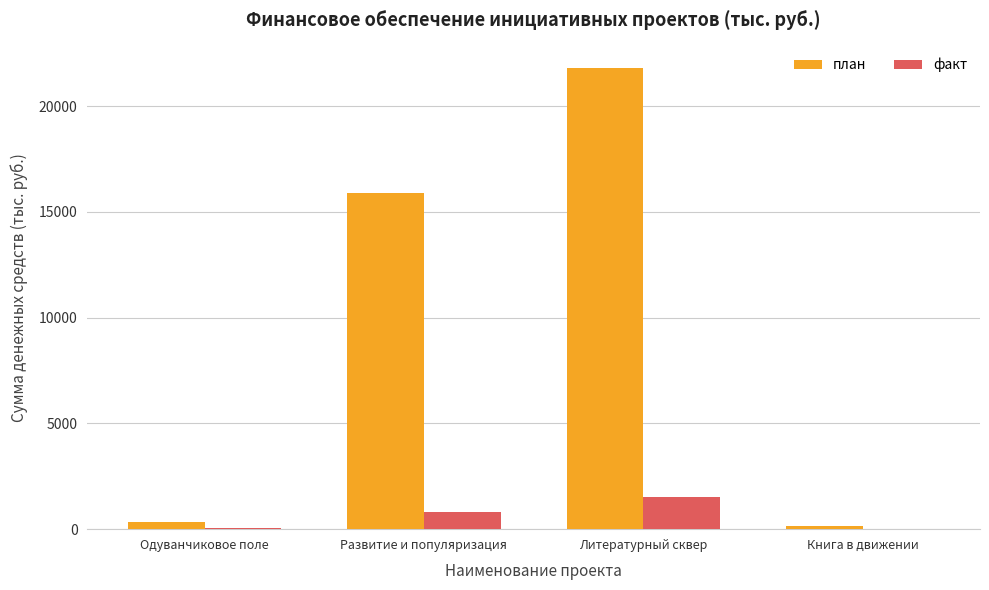

How many values in the план series exceed 15871?

2